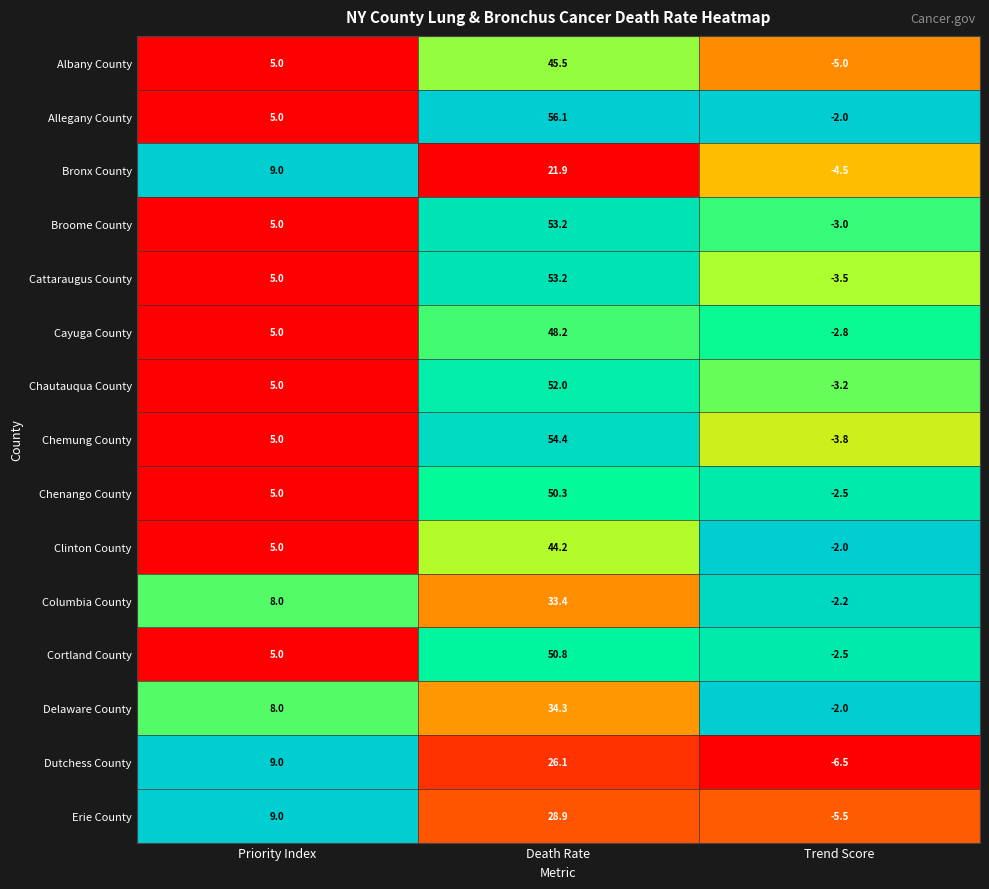

The value of Clinton County at Death Rate is 71.9. True or false?

False